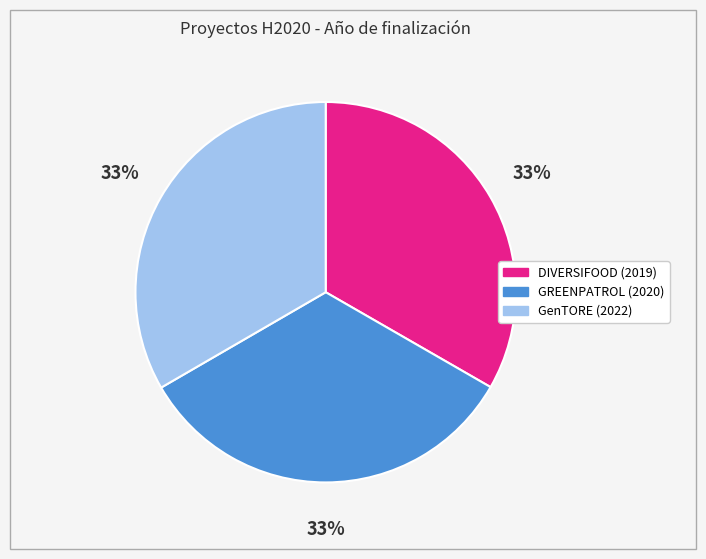

Does GREENPATROL (2020) represent more than half of the total?

No